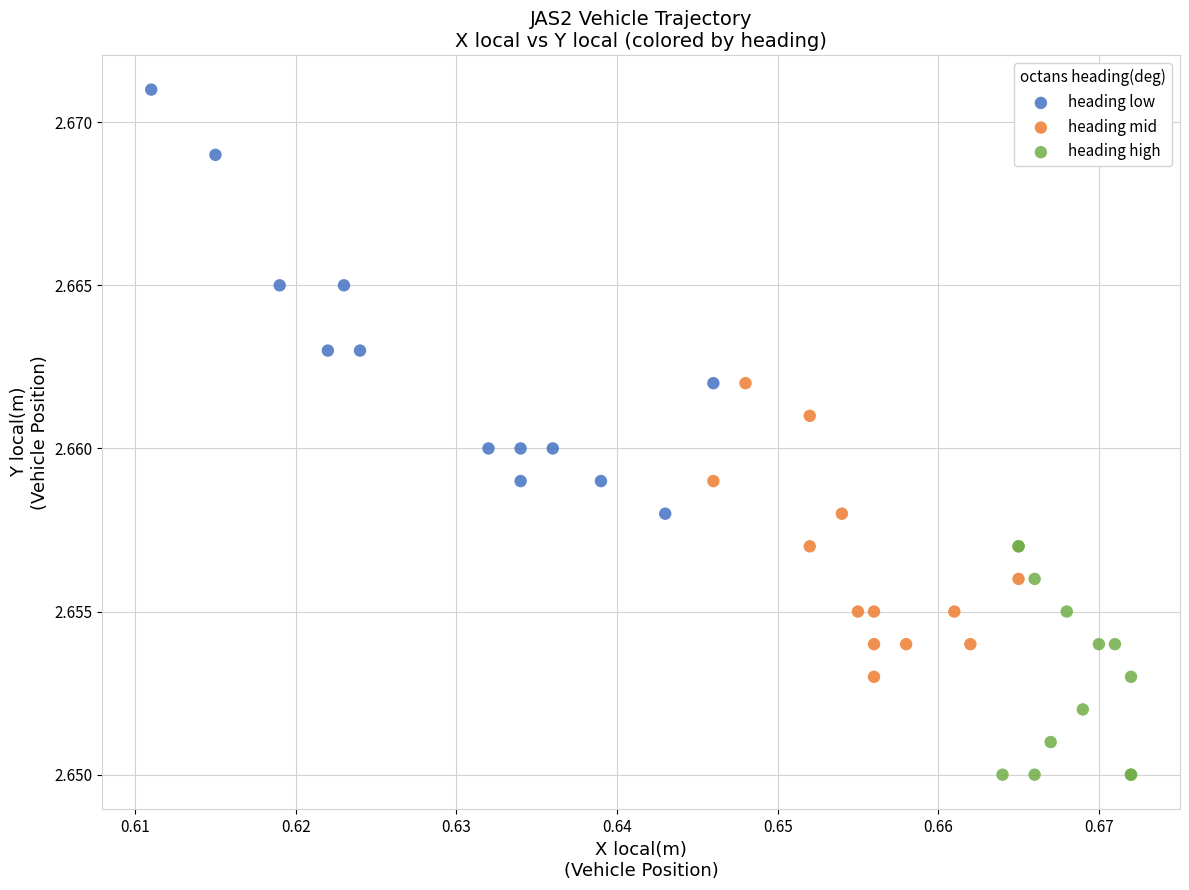

Which series reaches the maximum Y coordinate?

heading low